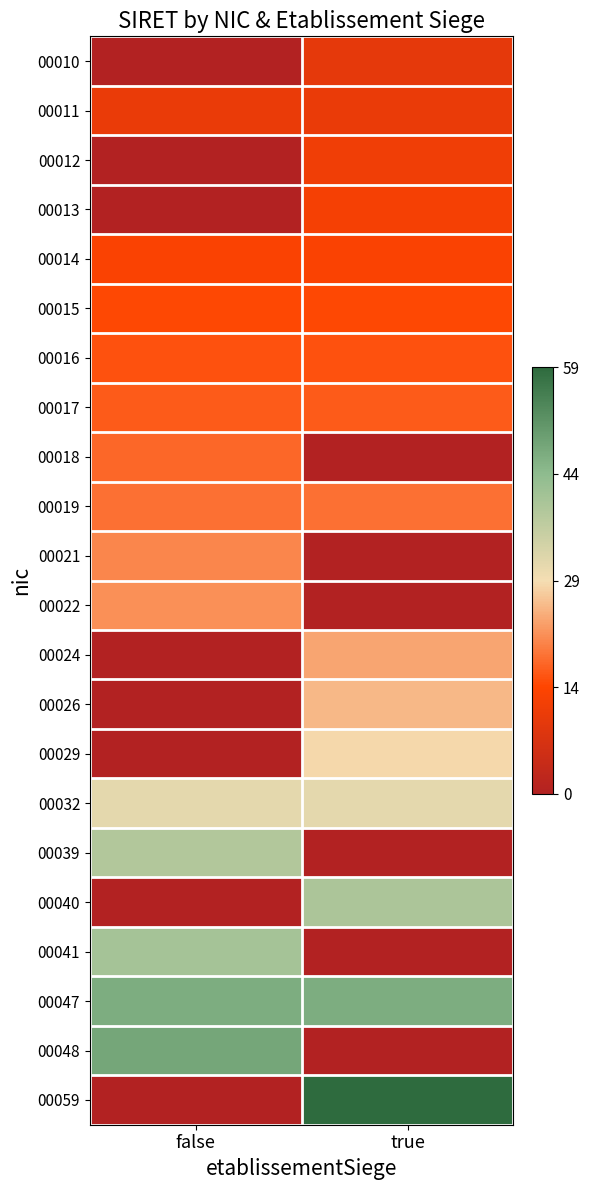

At how many categories does at least one series exceed 48?

1